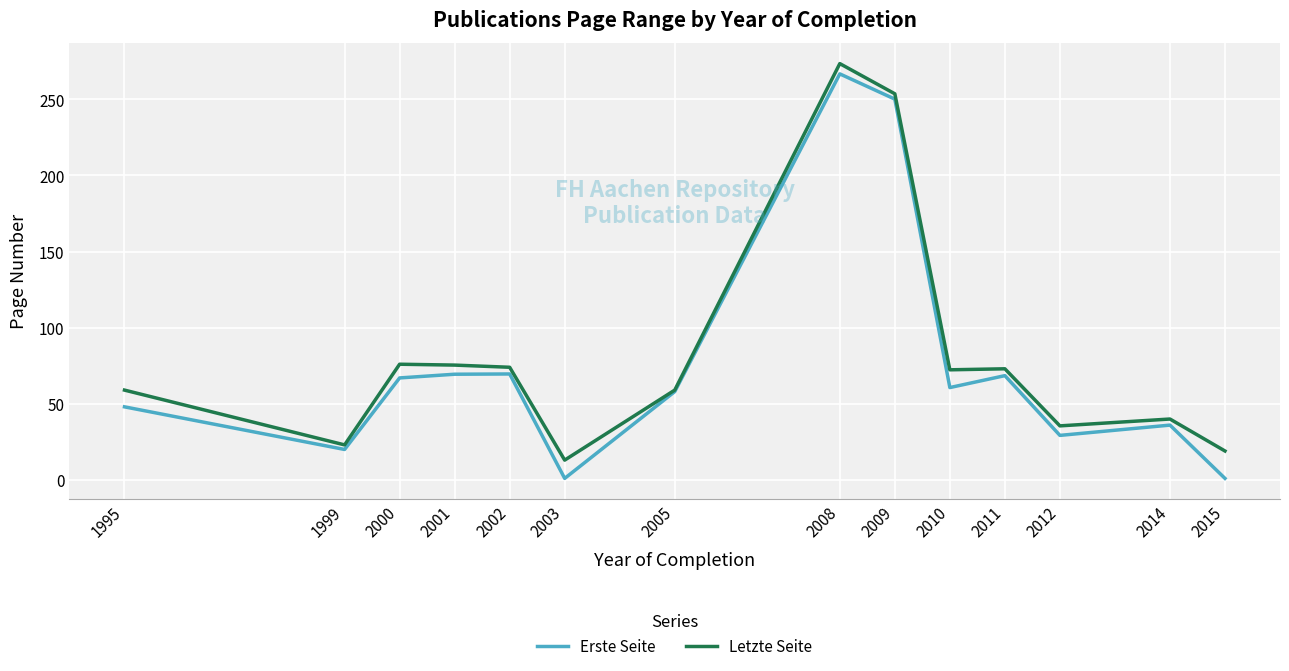

At which label does Letzte Seite first exceed 72?

2000